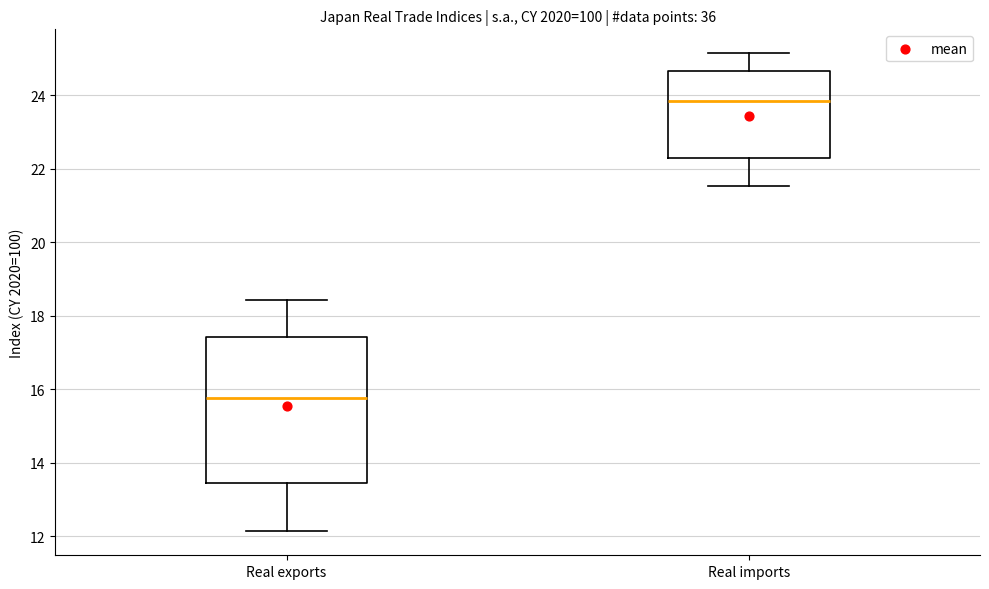

Where is the upper edge of the box for Real imports on the y-axis? The values are not printed on the chart, so give them approximately, as read against the axis.

24.6